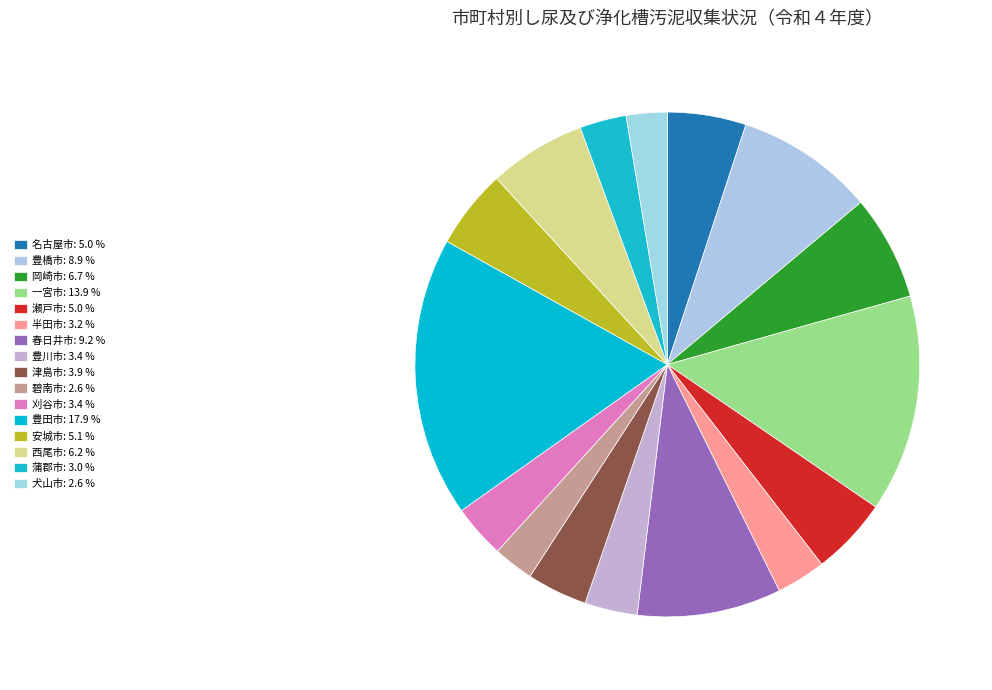

Which slice is the smallest?

碧南市